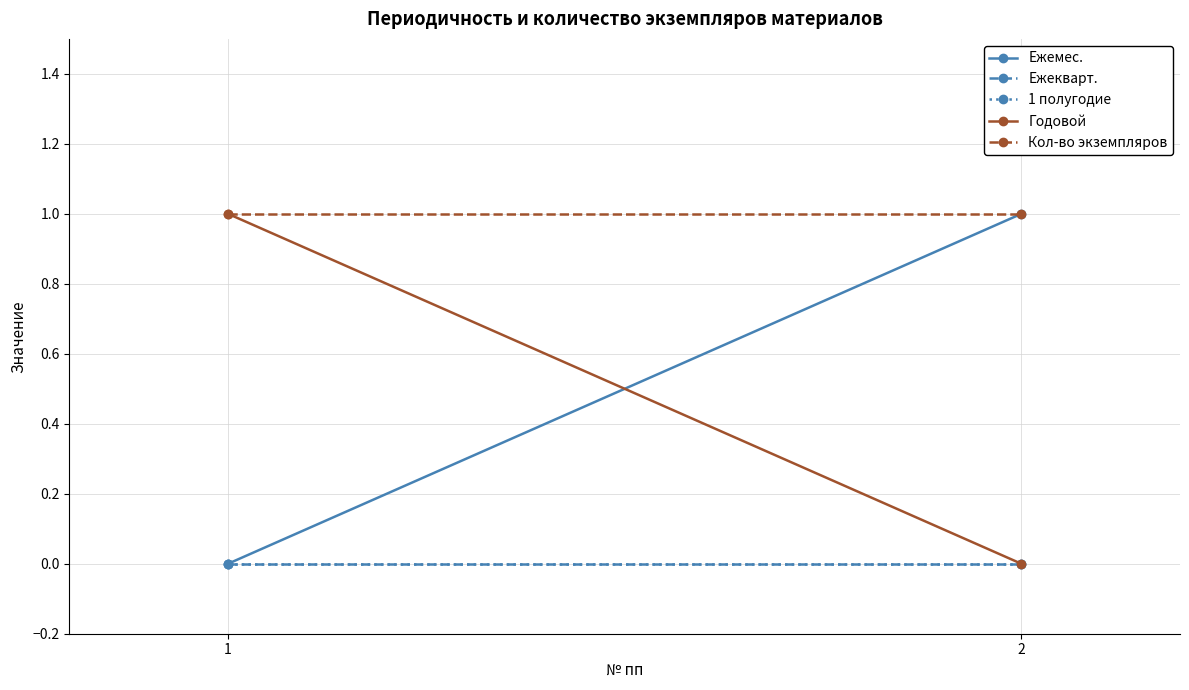

How many lines are shown in the chart?

5